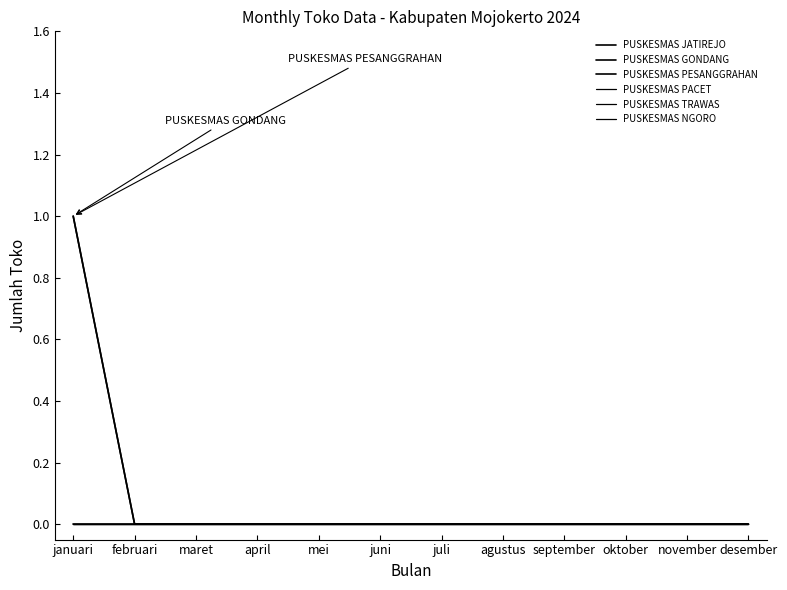

Does the chart have visible grid lines?

No